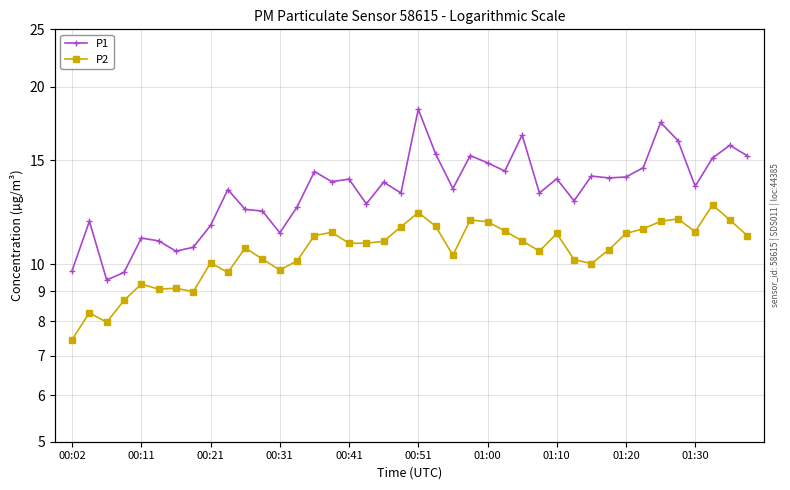

Is it true that P2 equals 10.2 at 29?

True